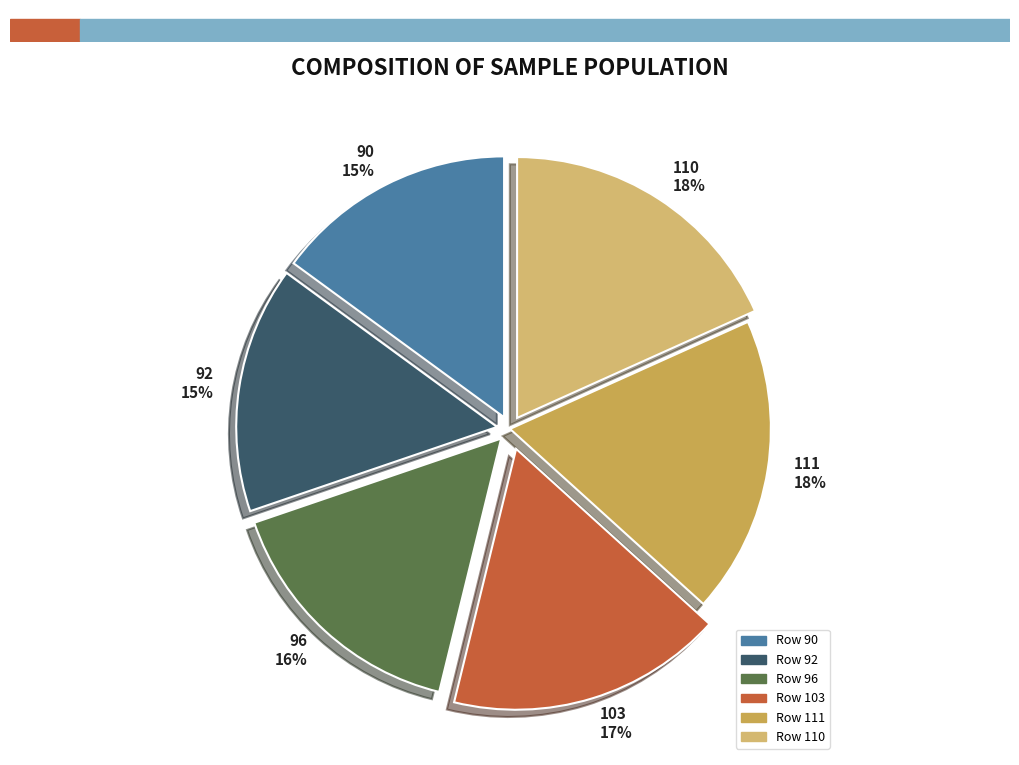

How many slices are in this pie chart?

6